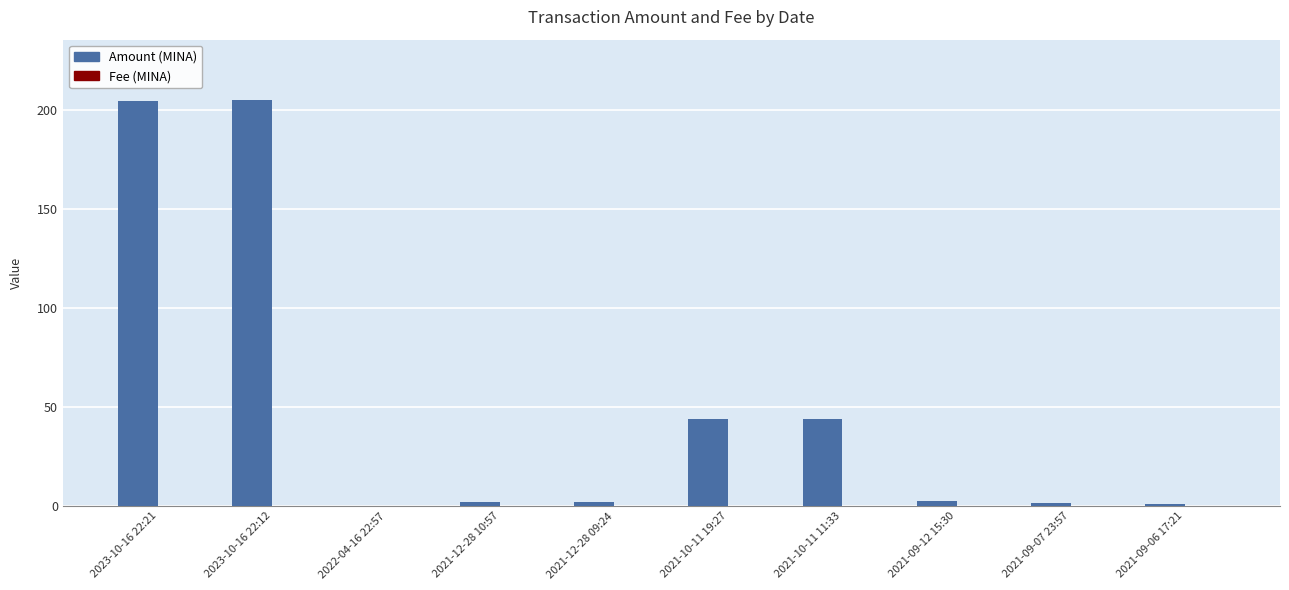

What is the greatest value displayed?

204.9